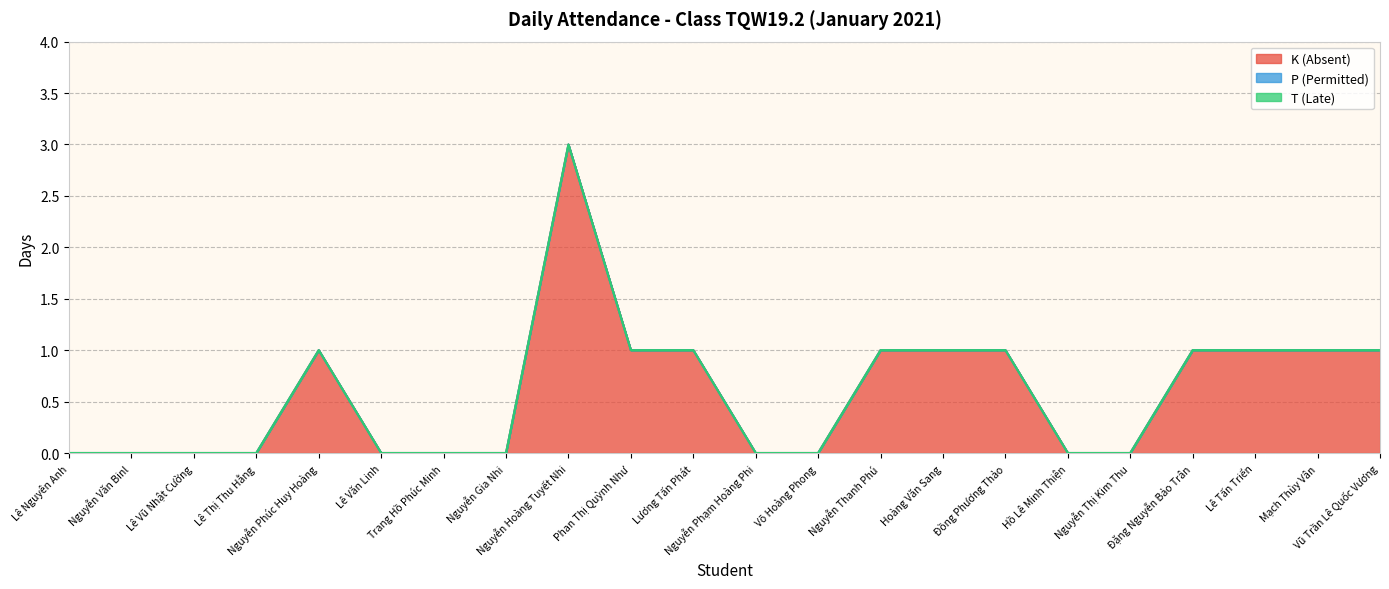

True or false: T (Late) has more than 0 points higher than both neighbors.

False